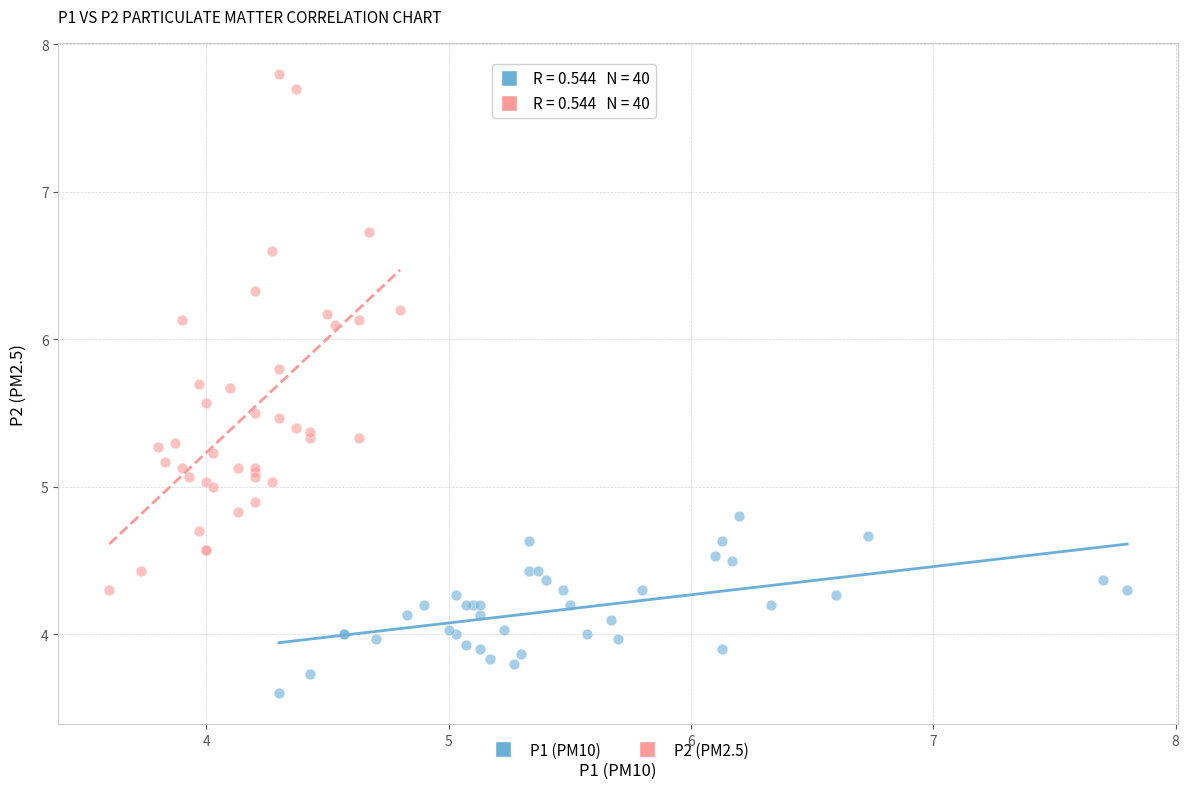

Which series has the widest spread of Y values?

P2 (PM2.5)